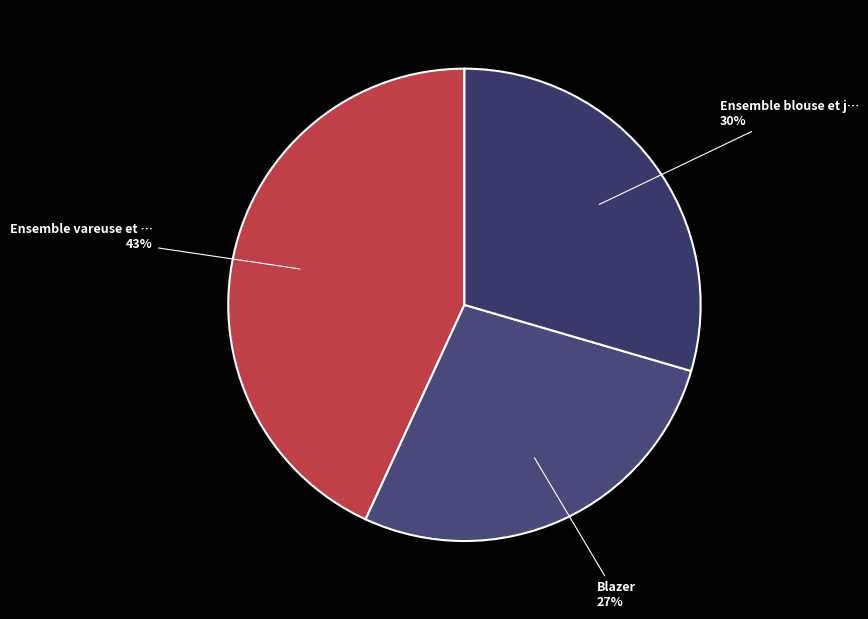

Rank the categories by value from lowest to highest.

Blazer, Ensemble blouse et jupe portefeuille, Ensemble vareuse et jupe midi